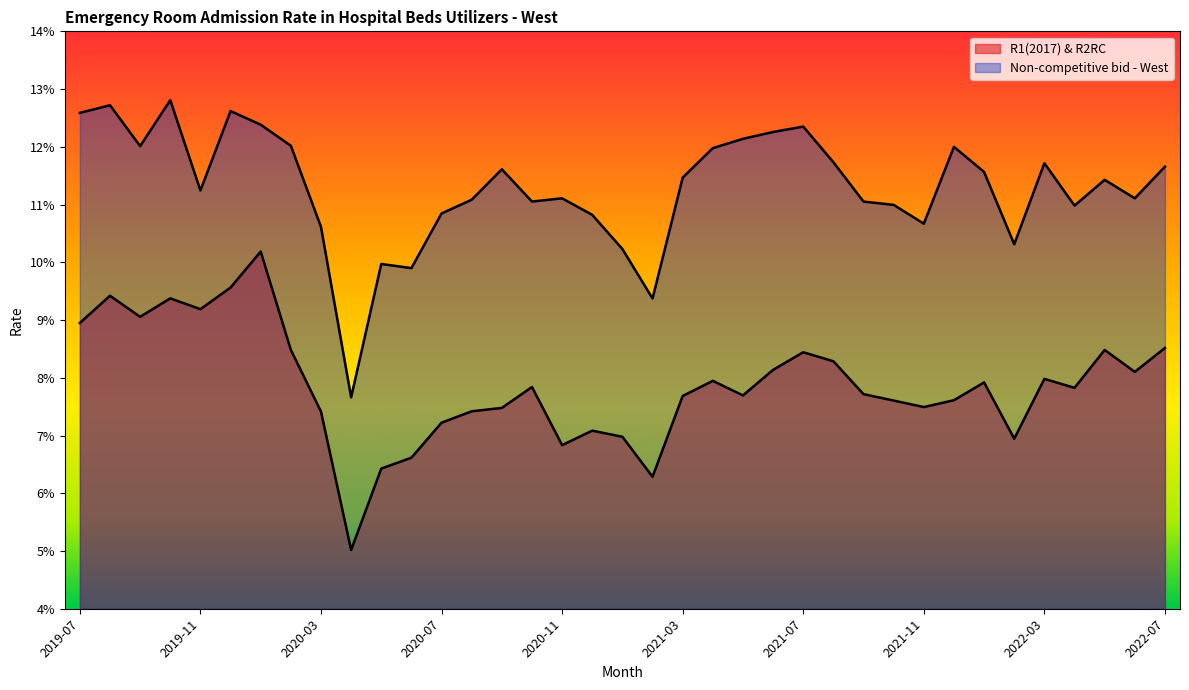

True or false: R1(2017) & R2RC has a value of 0.0 at 2019-07.

False